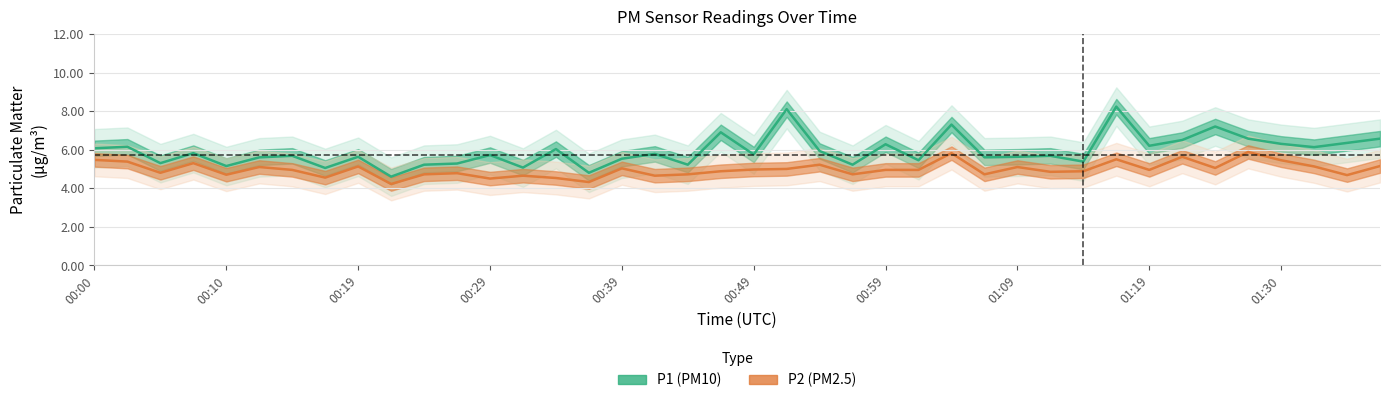

True or false: P2 (PM2.5) and P1 (PM10) intersect in this chart.

False